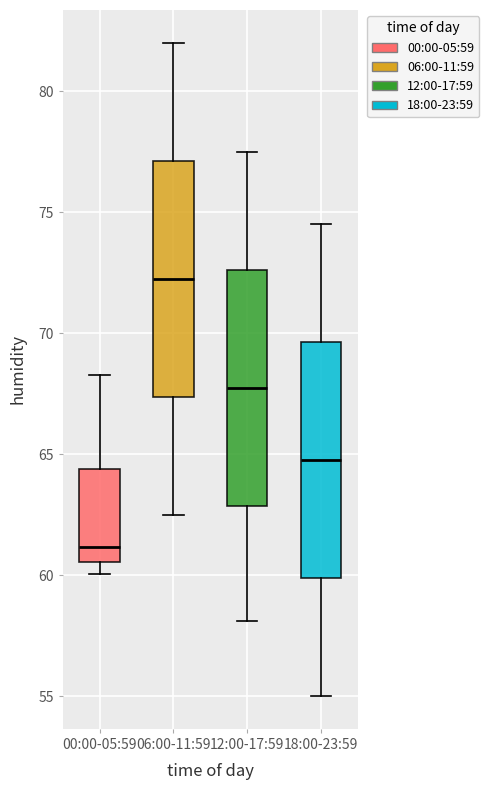

Reading left to right, read every box against the y-axis: the position of its median line, the range the box covers, and the ends of its whiskers. The values are not printed on the chart, so give them approximately, as read against the axis.

00:00-05:59: median 61.0, box 60.5 to 64.5, whiskers 60.0 to 68.5
06:00-11:59: median 72.5, box 67.5 to 77.0, whiskers 62.5 to 82.0
12:00-17:59: median 68.0, box 63.0 to 72.5, whiskers 58.0 to 77.5
18:00-23:59: median 65.0, box 60.0 to 69.5, whiskers 55.0 to 74.5